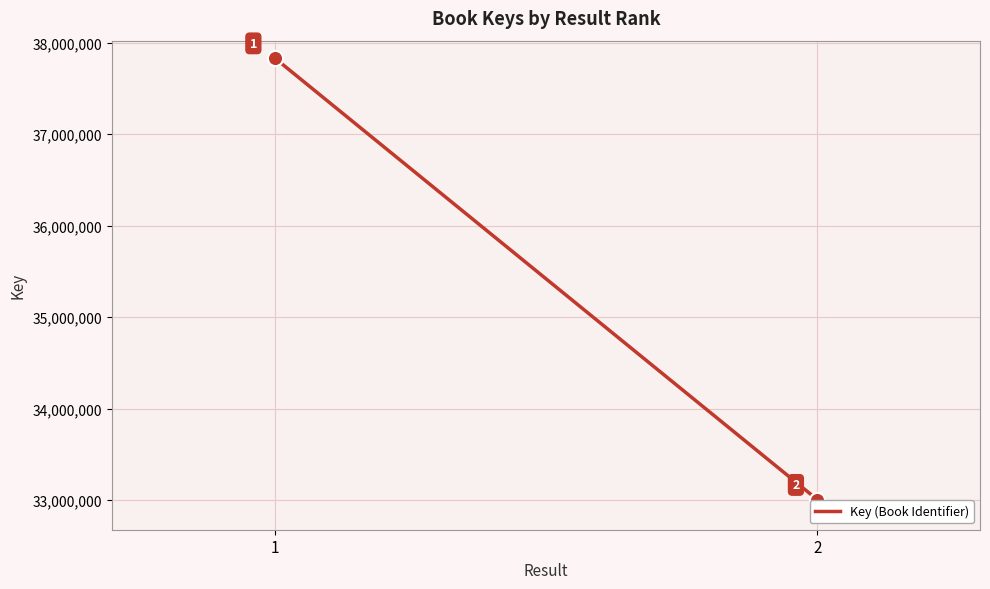

What is the change in value from 1 to 2?

-4827787